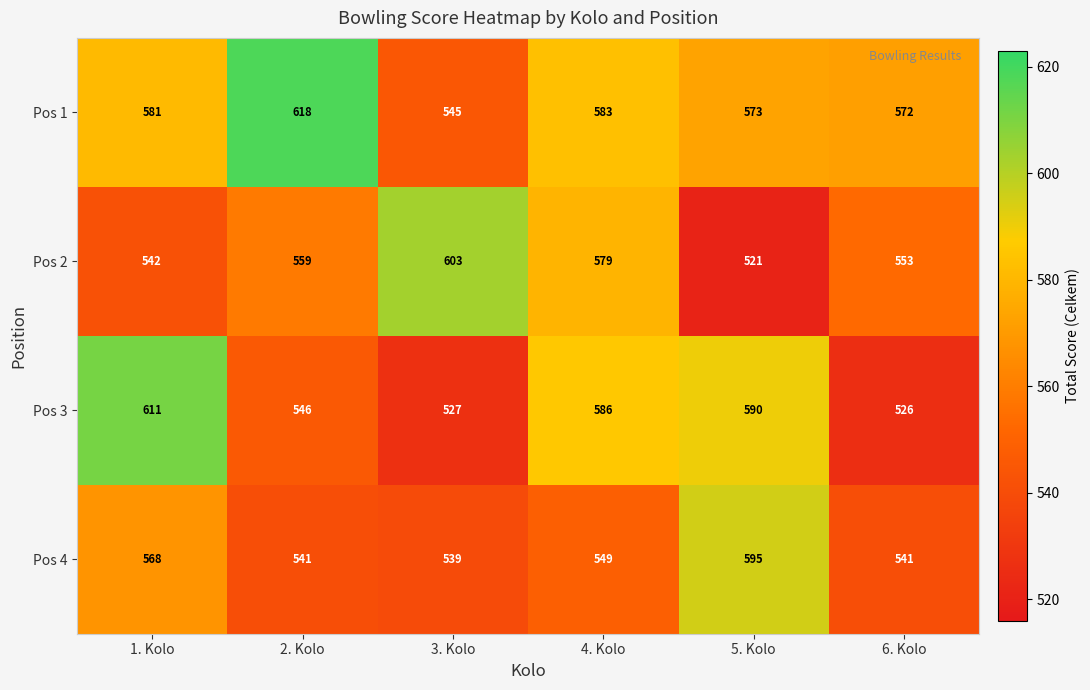

How many series are shown in this chart?

4